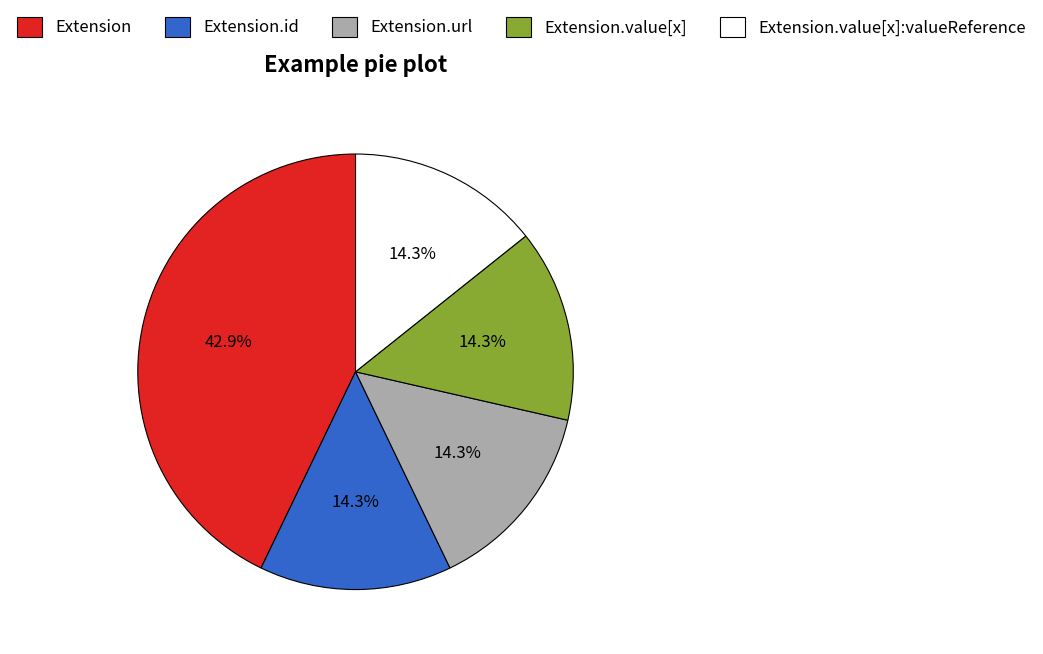

What portion of the pie excludes Extension.value[x]:valueReference?

85.7%